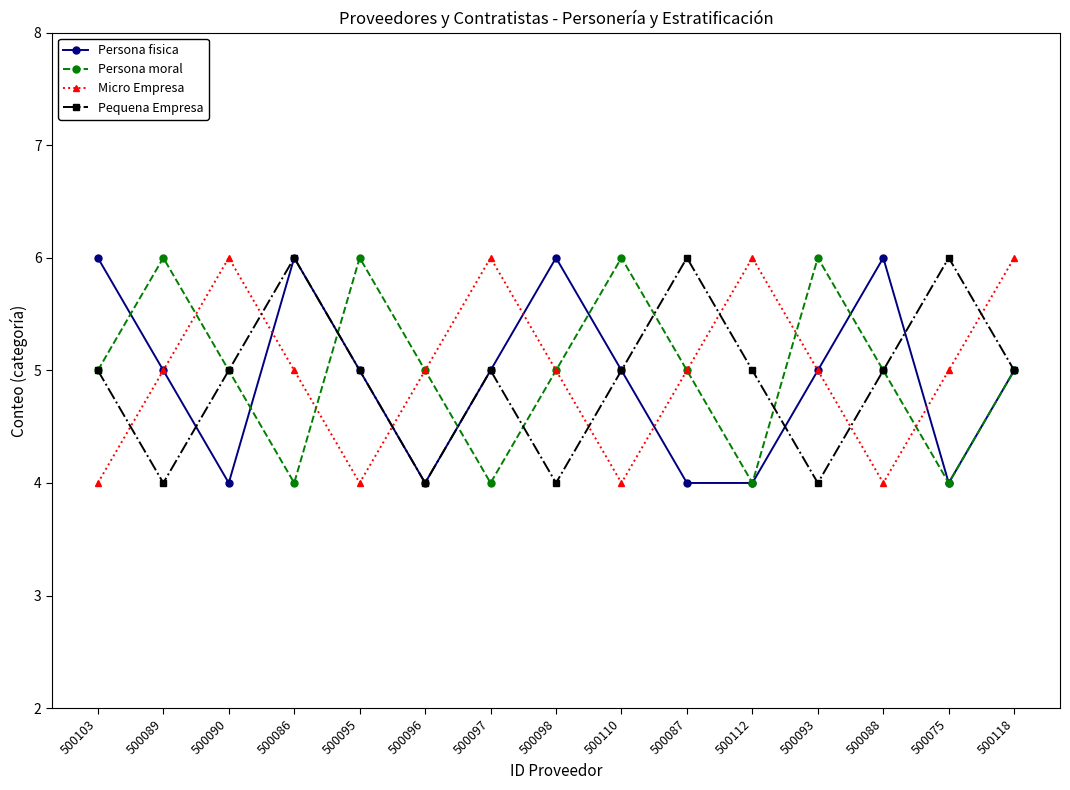

The value of Persona fisica at 500075 is 2. True or false?

False